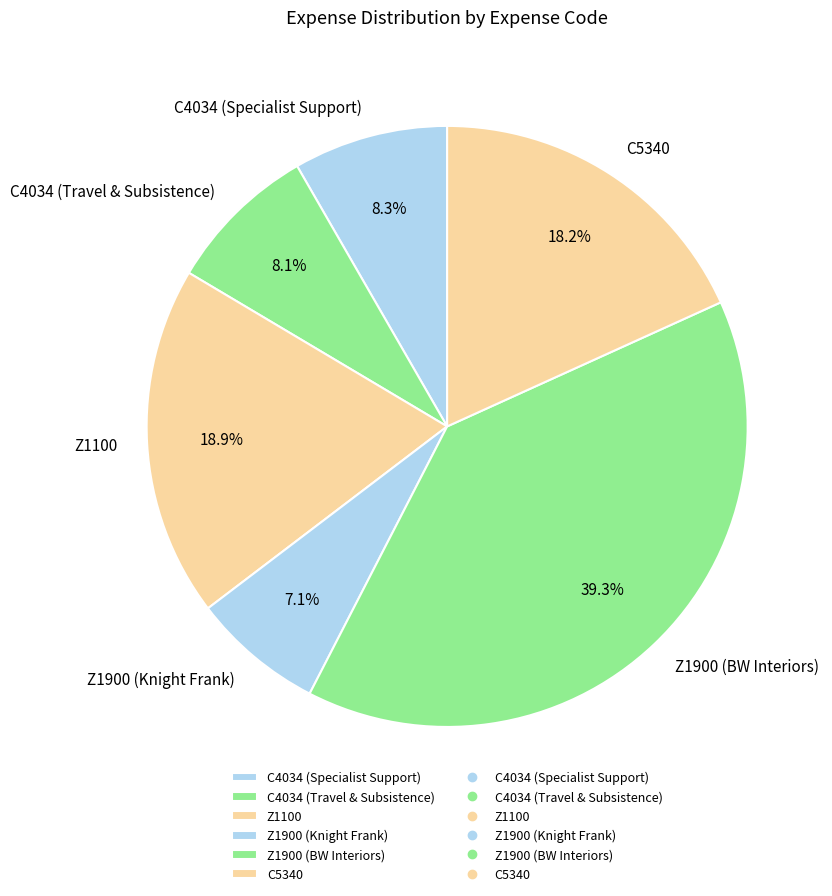

To the nearest percent, what percentage of the pie is Z1100?

19%